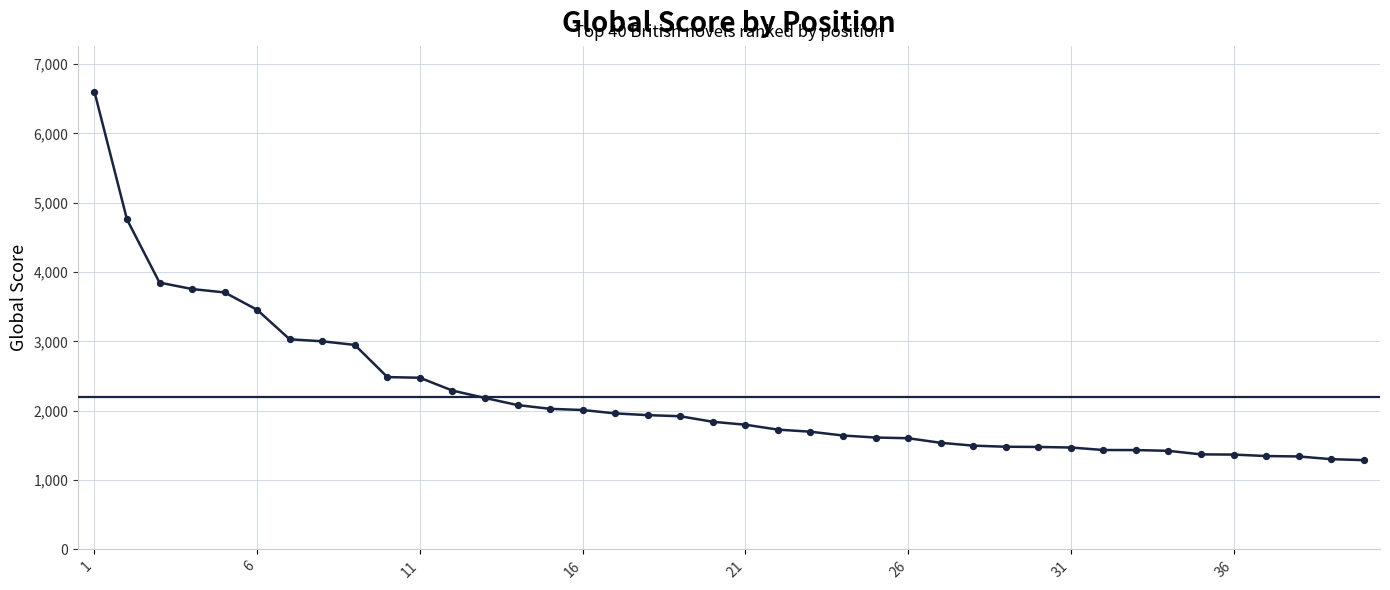

What is the greatest value displayed?

6603